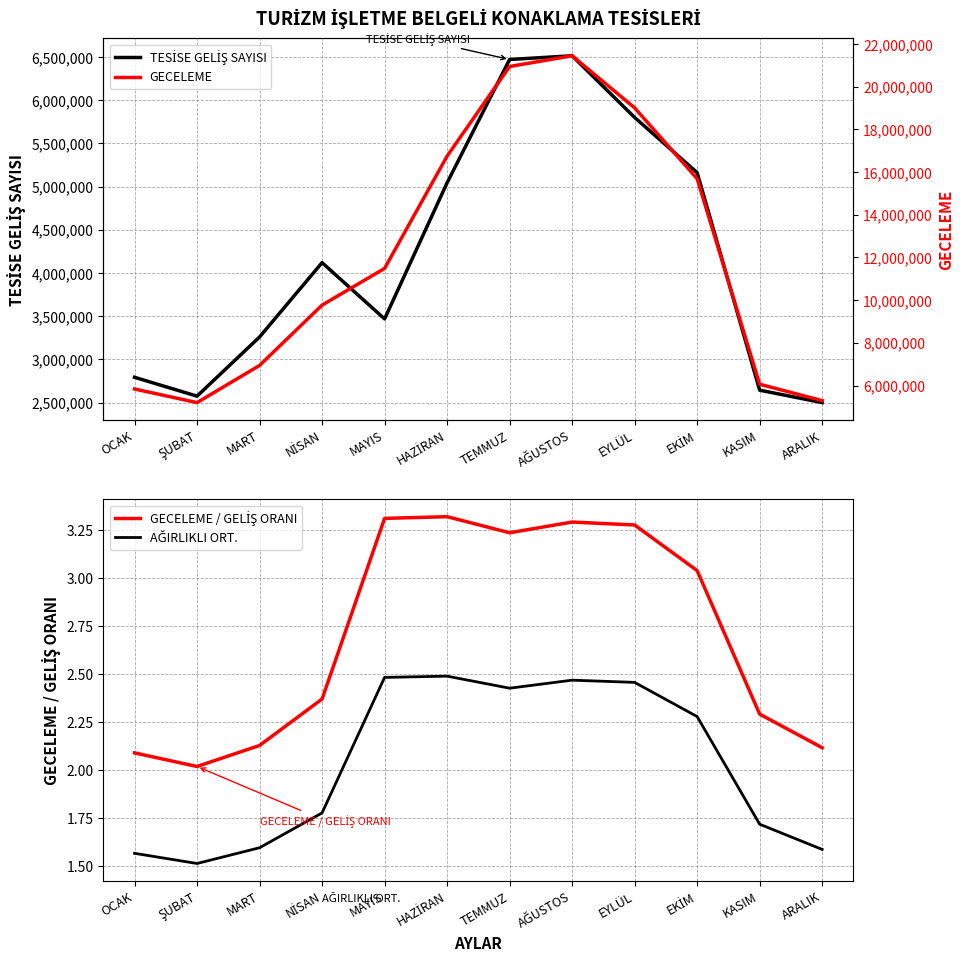

How many data points in TESİSE GELİŞ SAYISI are less than 4119434?

6